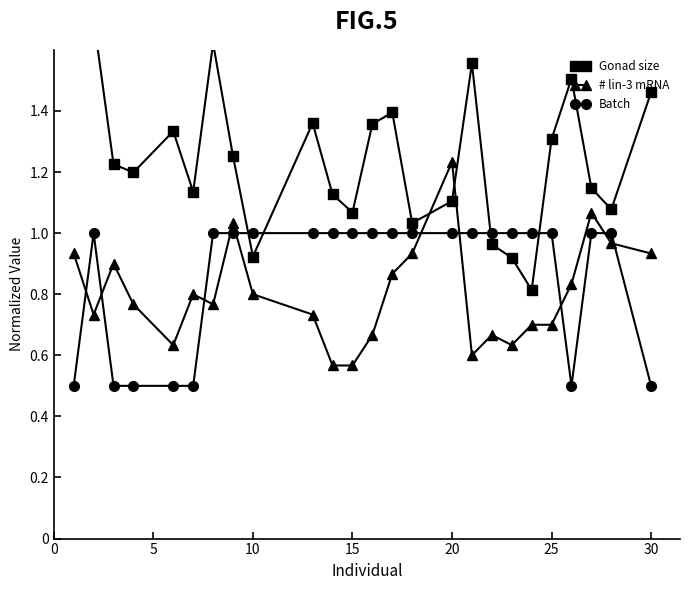

True or false: # lin-3 mRNA has more than 2 interior local peaks.

True